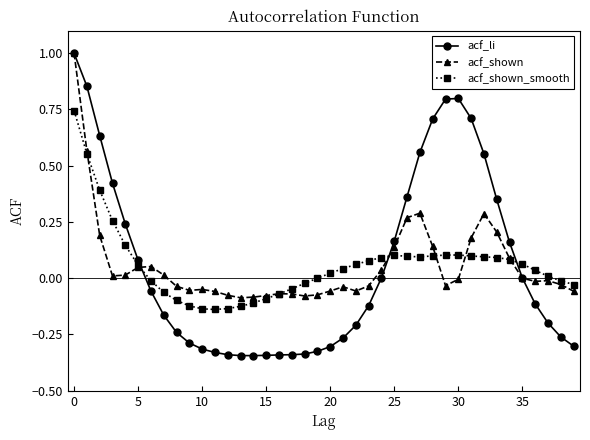

True or false: acf_li and acf_shown intersect in this chart.

True